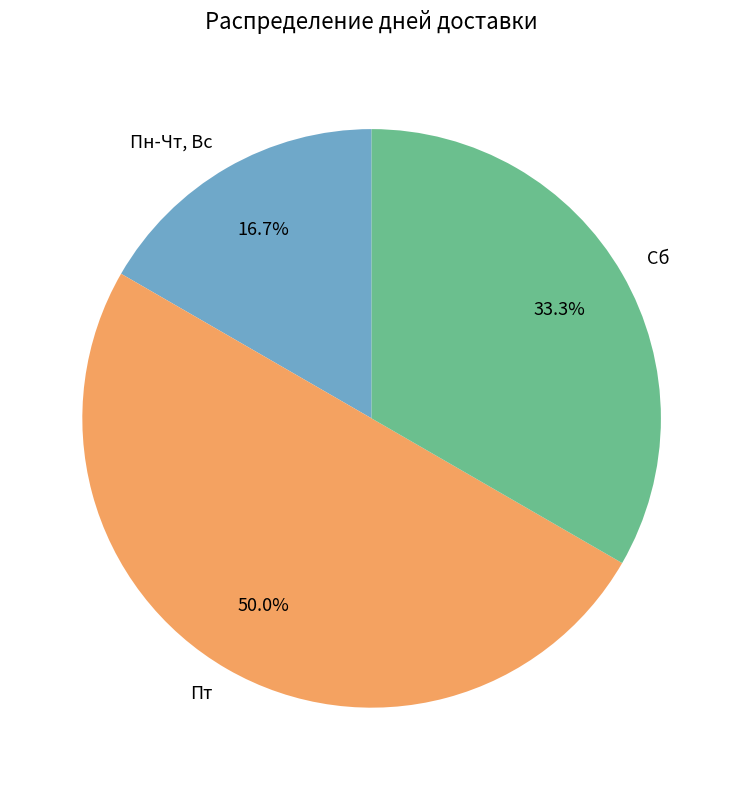

To the nearest percent, what is the combined percentage of Пн-Чт, Вс and Пт?

67%